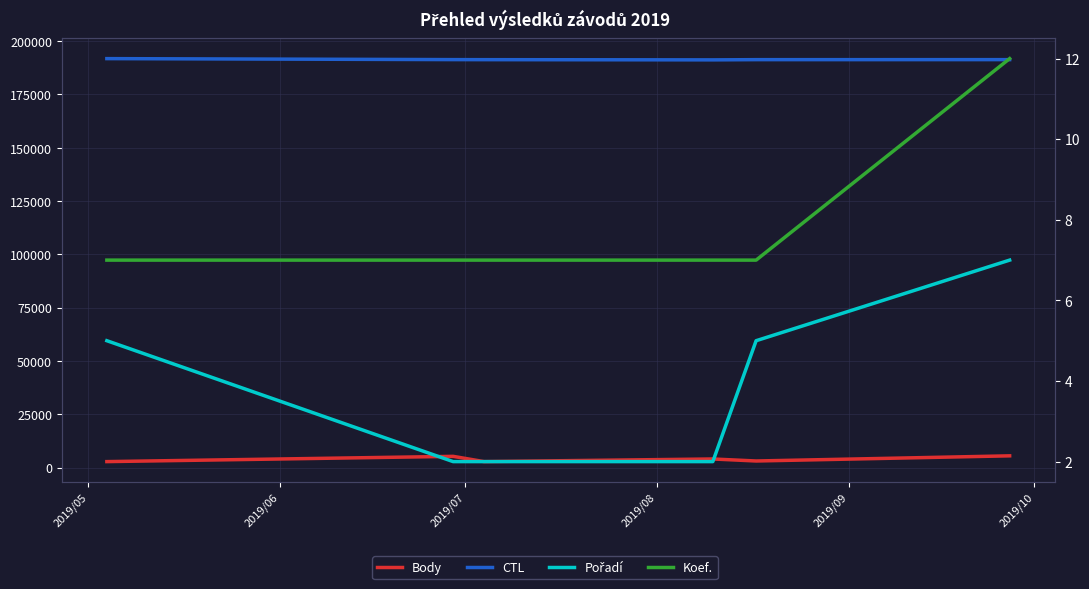

What is the value of the Pořadí point at the 6th from the left?

7